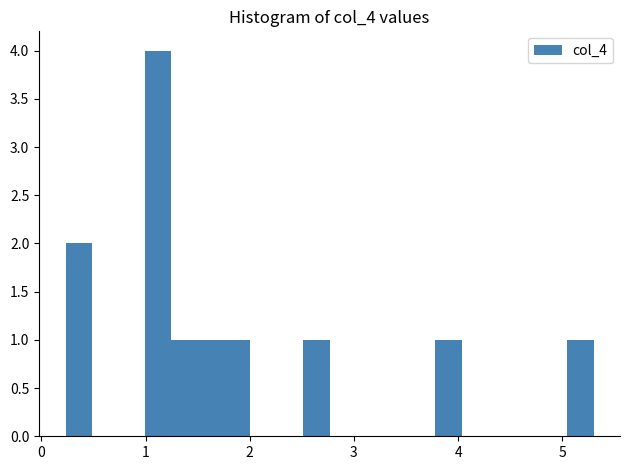

Around what value on the x-axis is the tallest bar? Give the approximate position of its centre, as read against the axis.

1.1